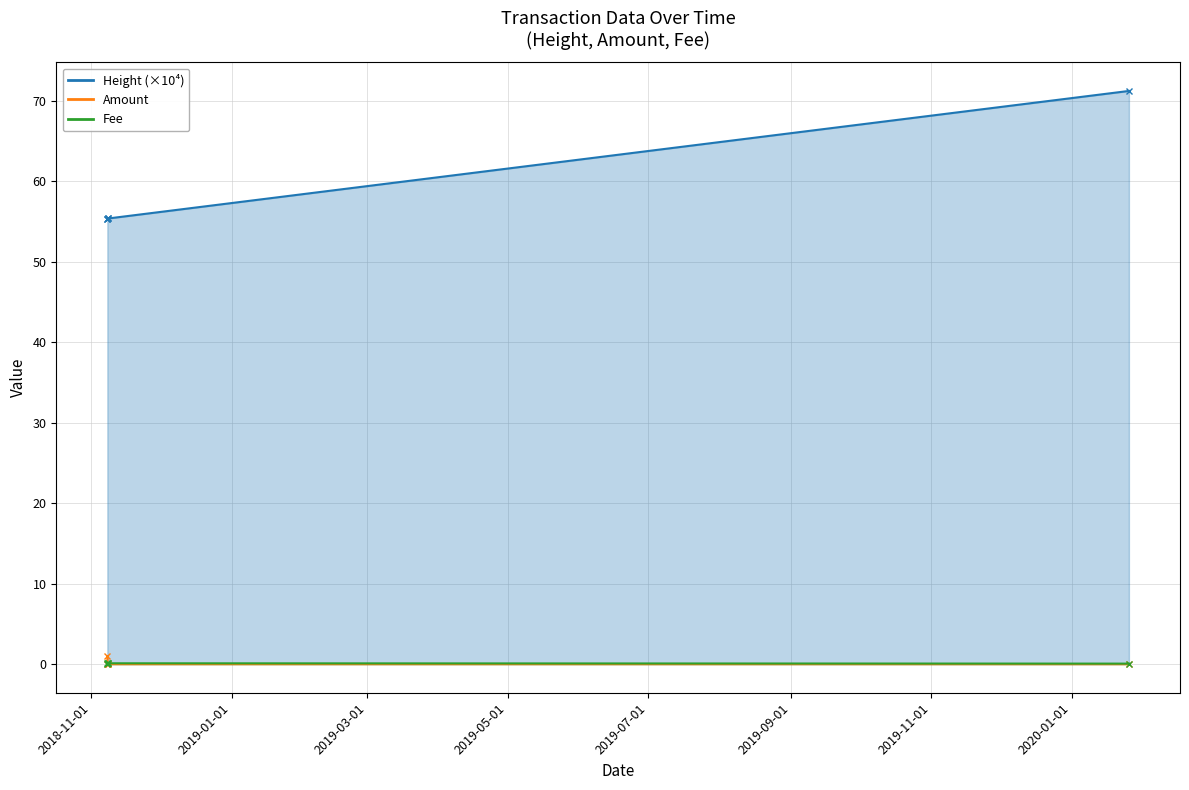

What is the average value of the Amount series?

0.2